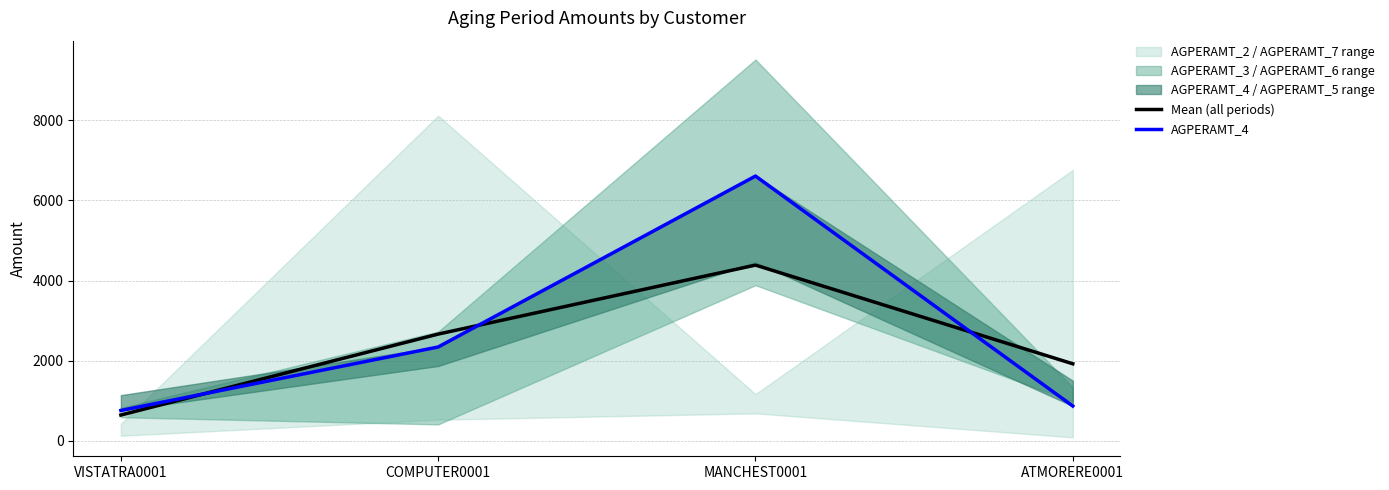

The value of Mean (all periods) at ATMORERE0001 is 1922.4. True or false?

True